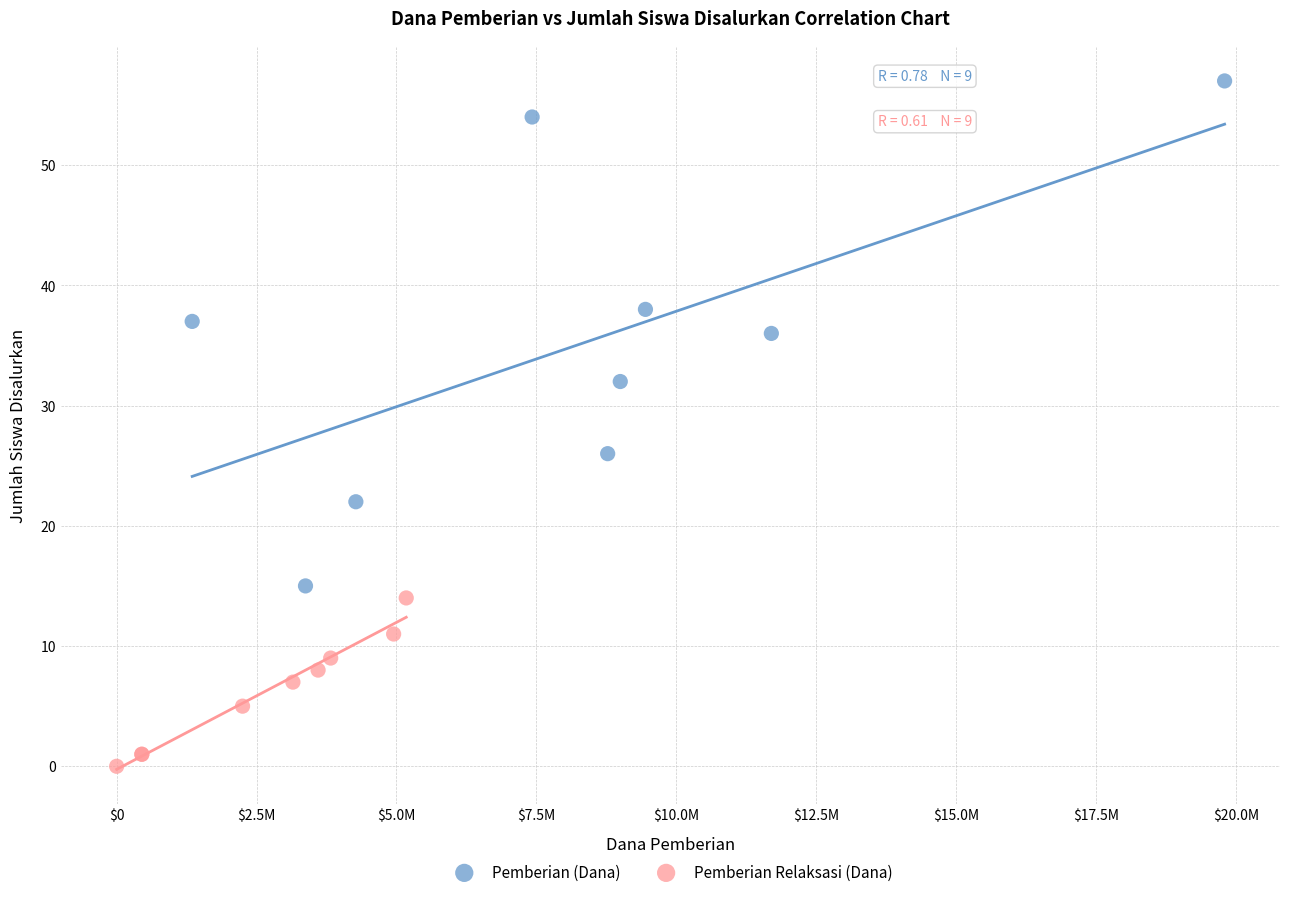

Which series reaches the minimum Y coordinate?

Pemberian Relaksasi (Dana)